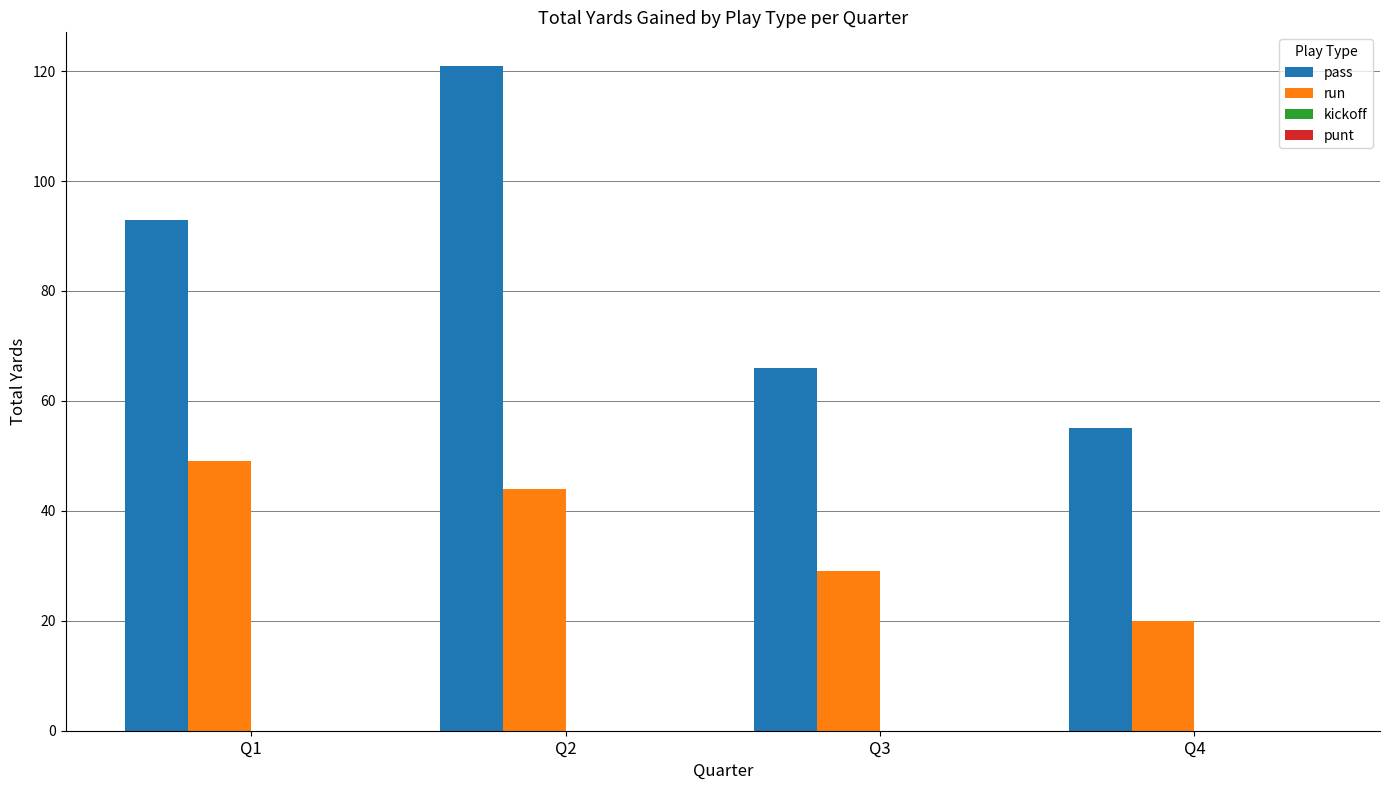

At which label does pass reach its minimum?

Q4